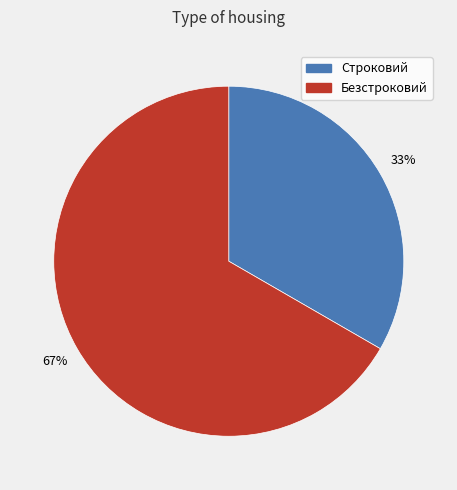

What is the smallest slice in the pie chart?

Строковий